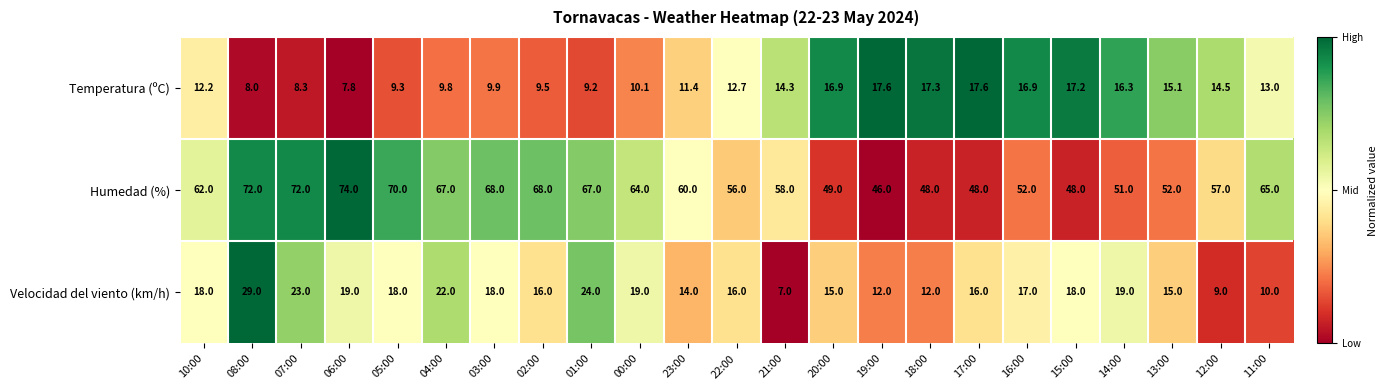

Where does the Temperatura (ºC) series first go above 12?

10:00